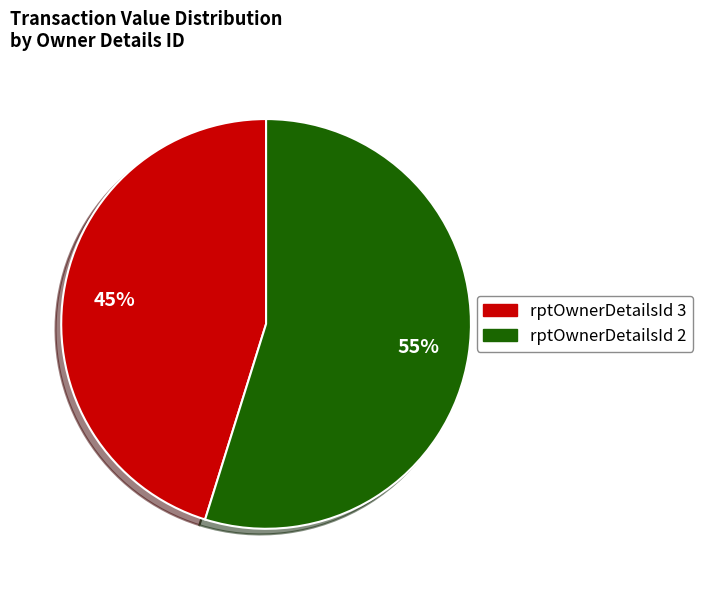

To the nearest percent, what is the average slice percentage?

50%